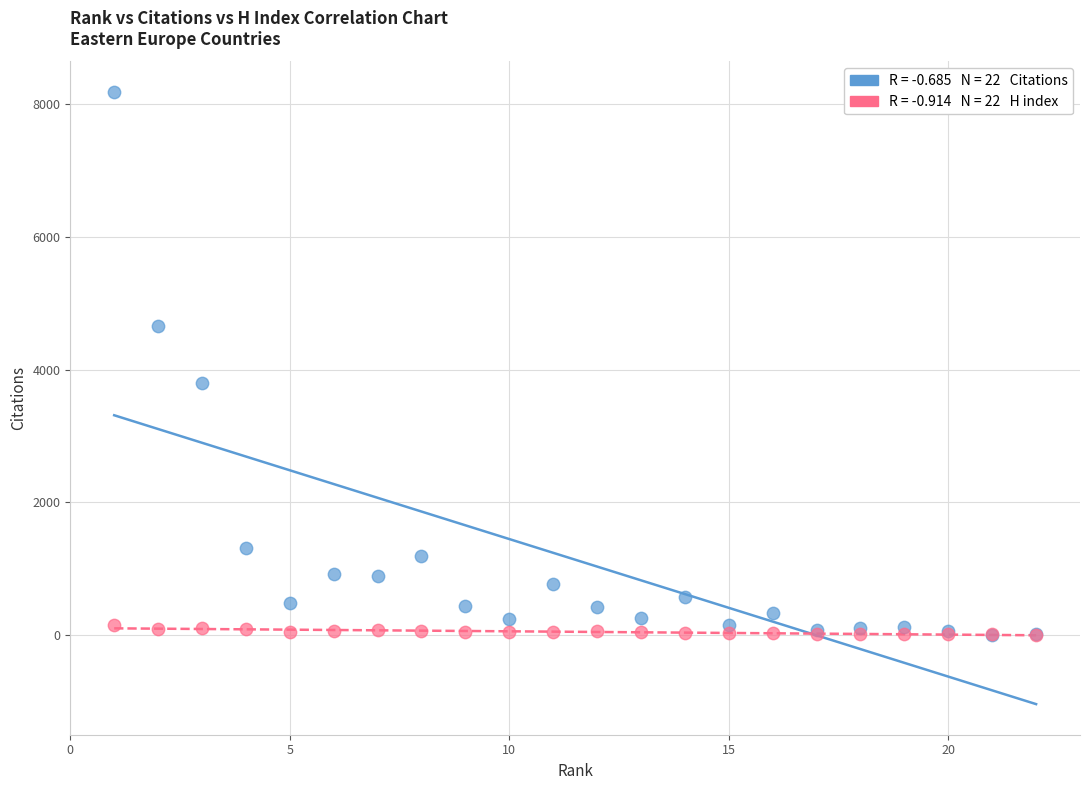

Across all series, what Y value is closest to 4096?

3795